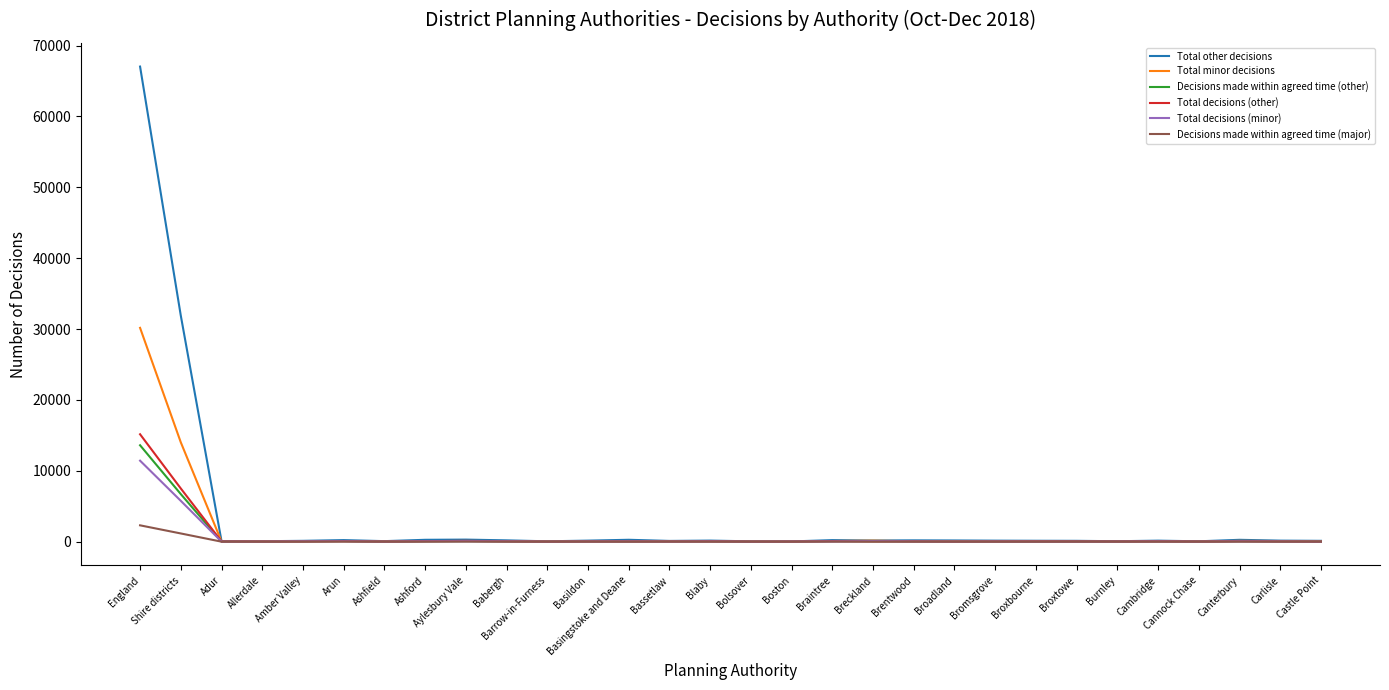

At how many categories does at least one series exceed 3203?

2